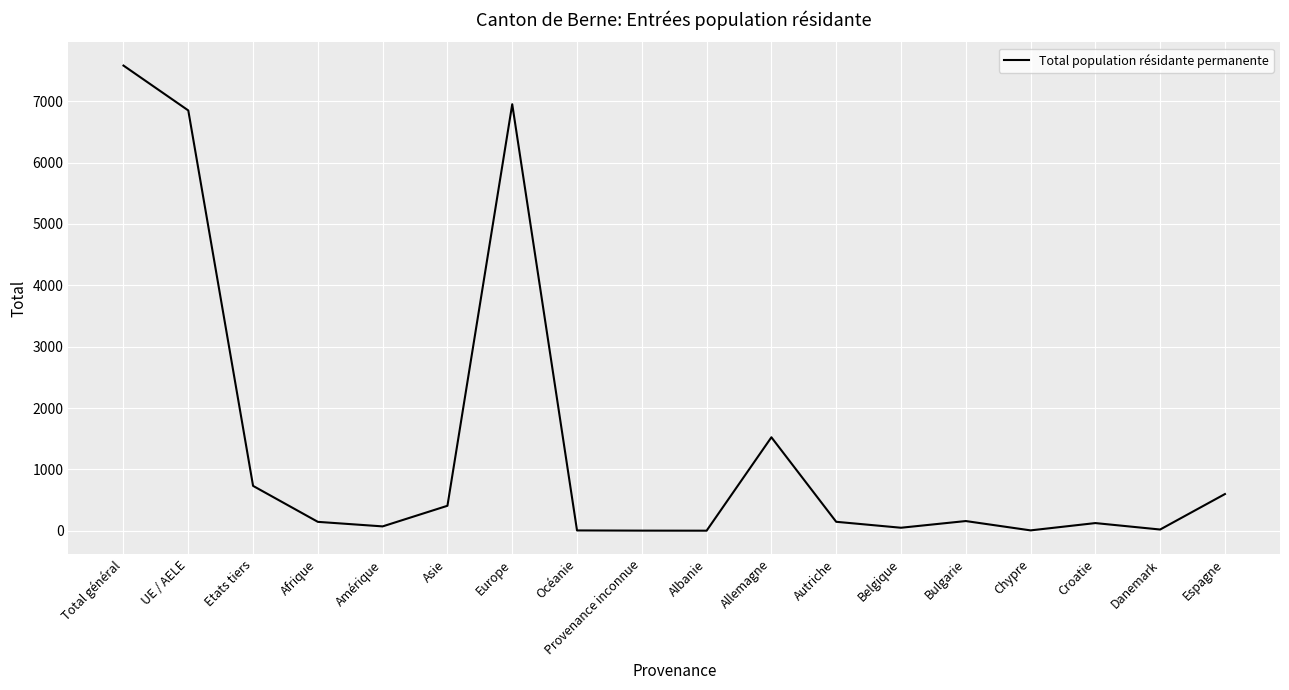

At which label is the value closest to 3790?

Allemagne